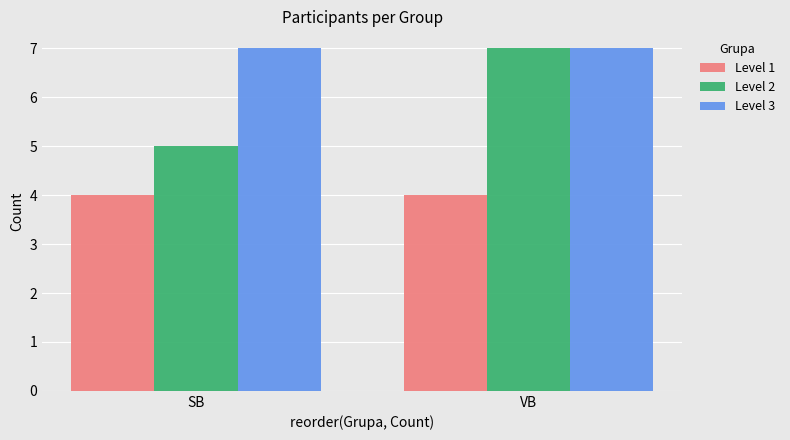

What is the sum of the Level 3 values at VB and SB?

14